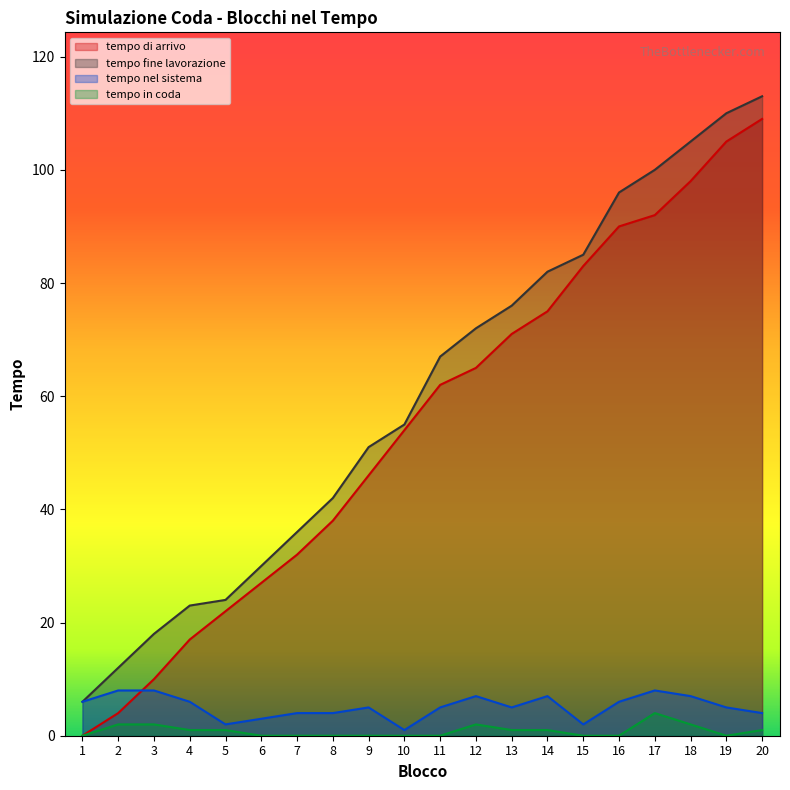

Which category has the lowest value in the tempo in coda series?

1